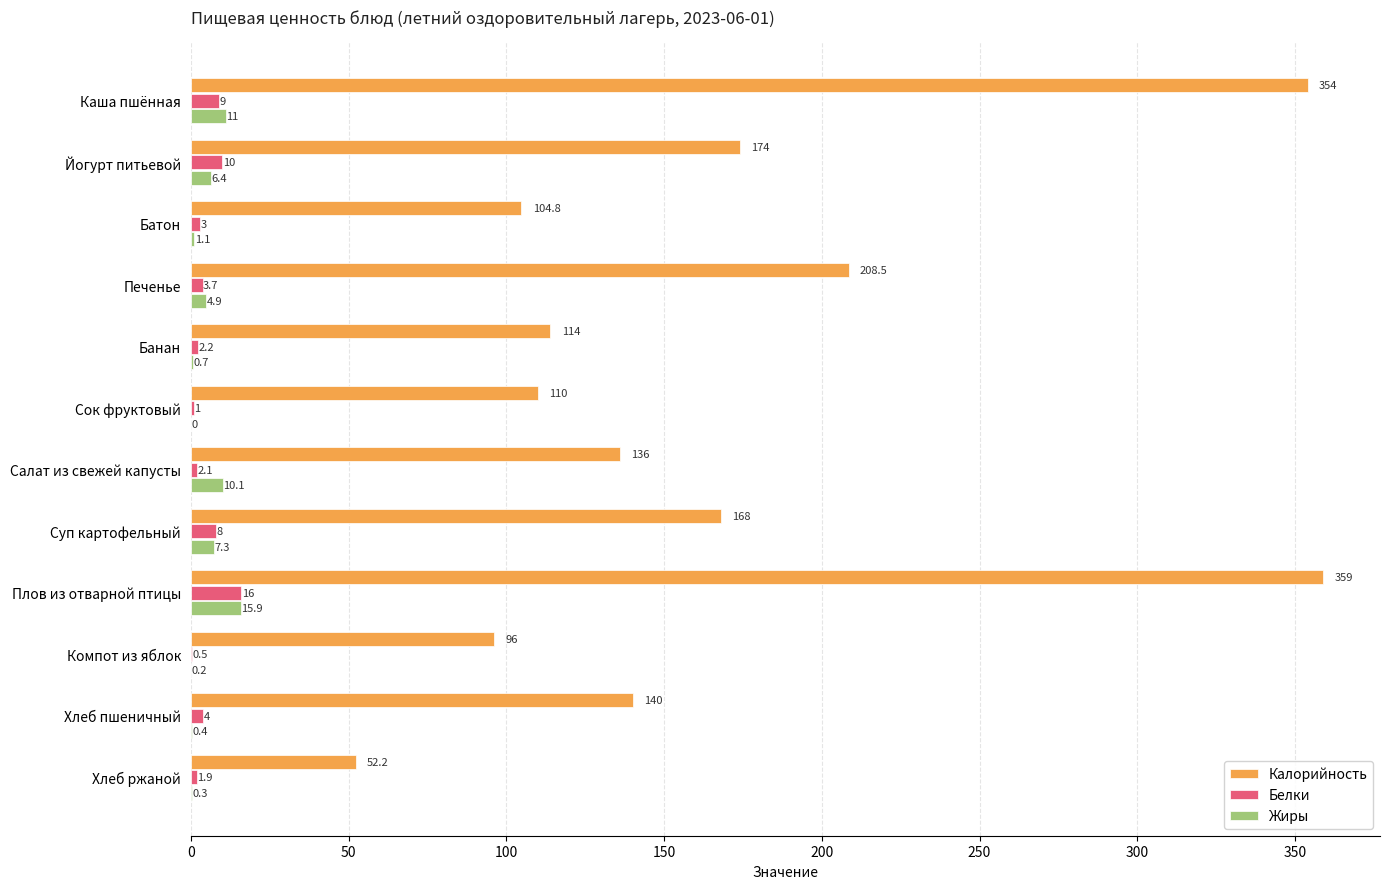

Is the value of Жиры at Плов из отварной птицы greater than the value of Калорийность at Компот из яблок?

No